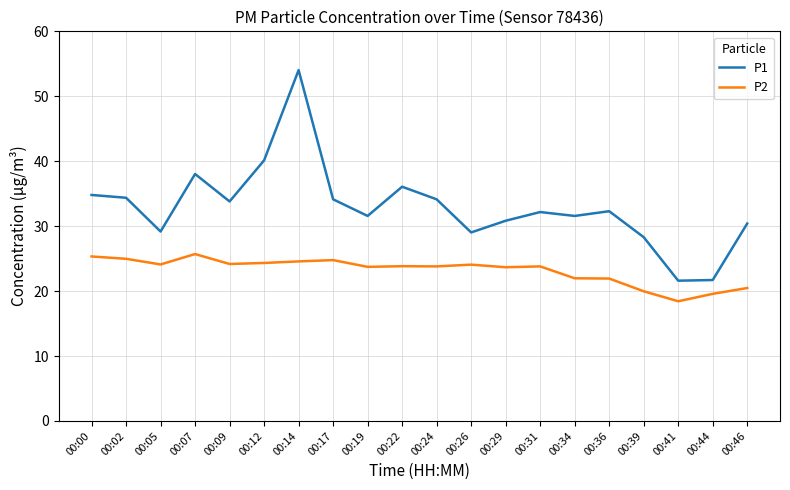

Is the value of P2 at 00:22 greater than the value of P1 at 00:07?

No